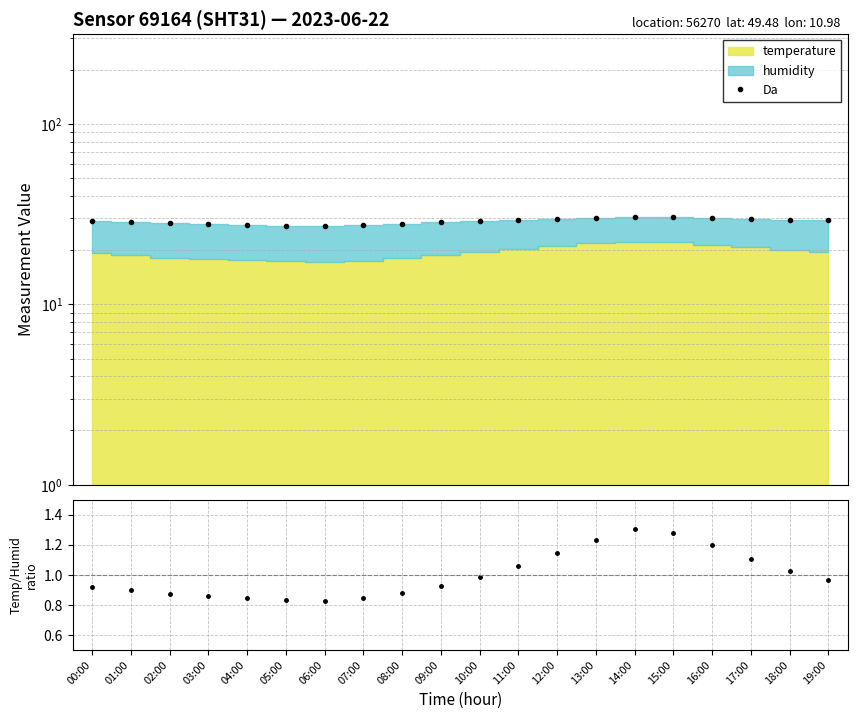

True or false: Da has a value of 28.1 at 02:00.

True